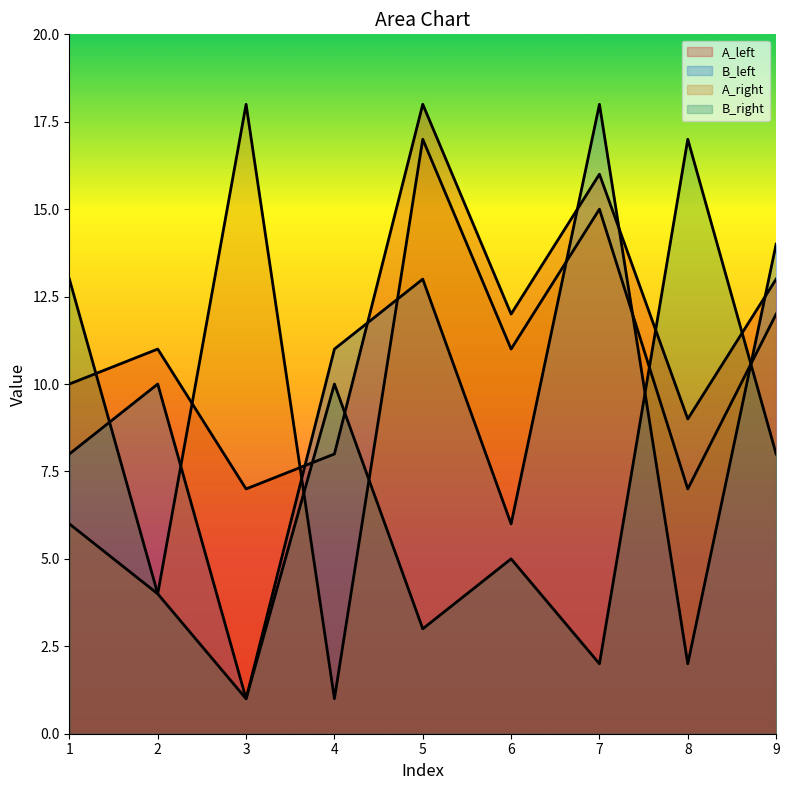

Which series ends up on top after the final intersection of A_right and B_left?

B_left